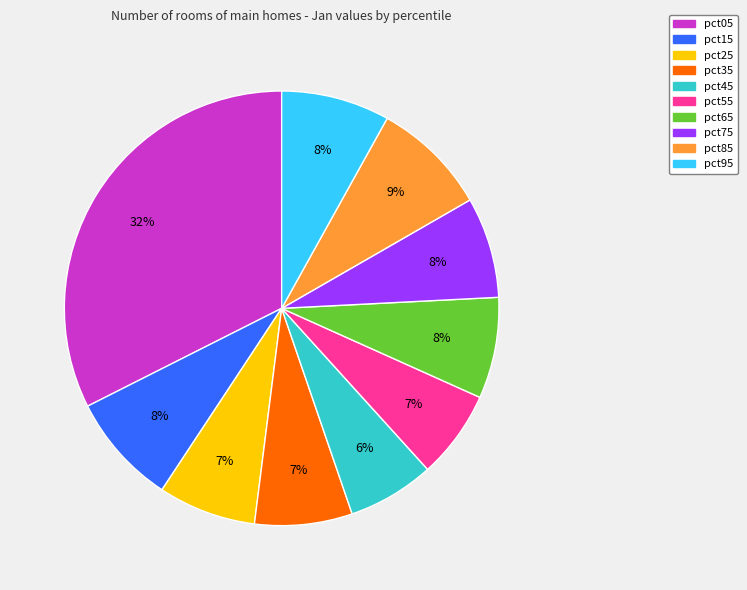

To the nearest percent, what is the combined percentage of pct75 and pct45?

14%